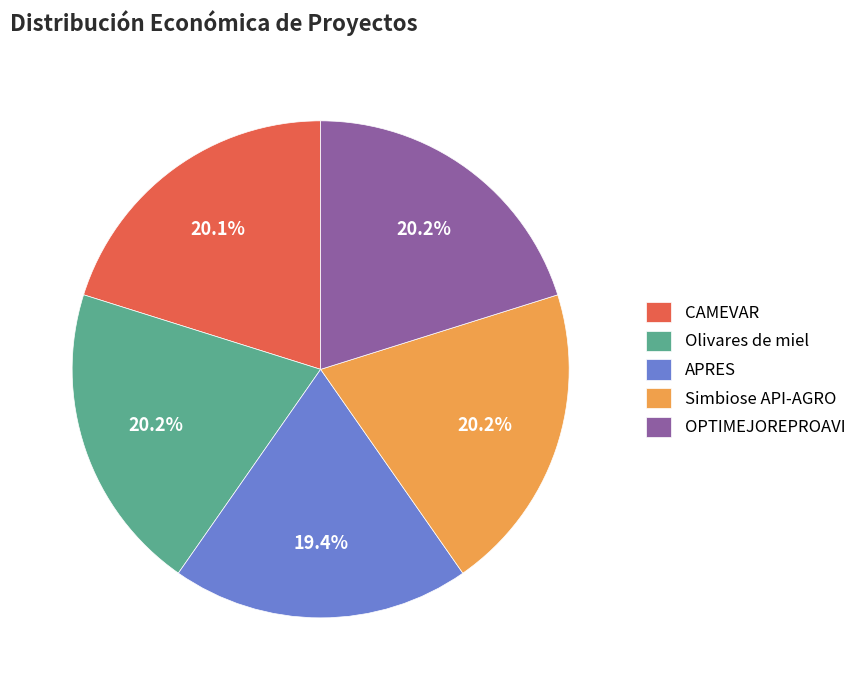

Which category has the smallest portion of the pie?

APRES